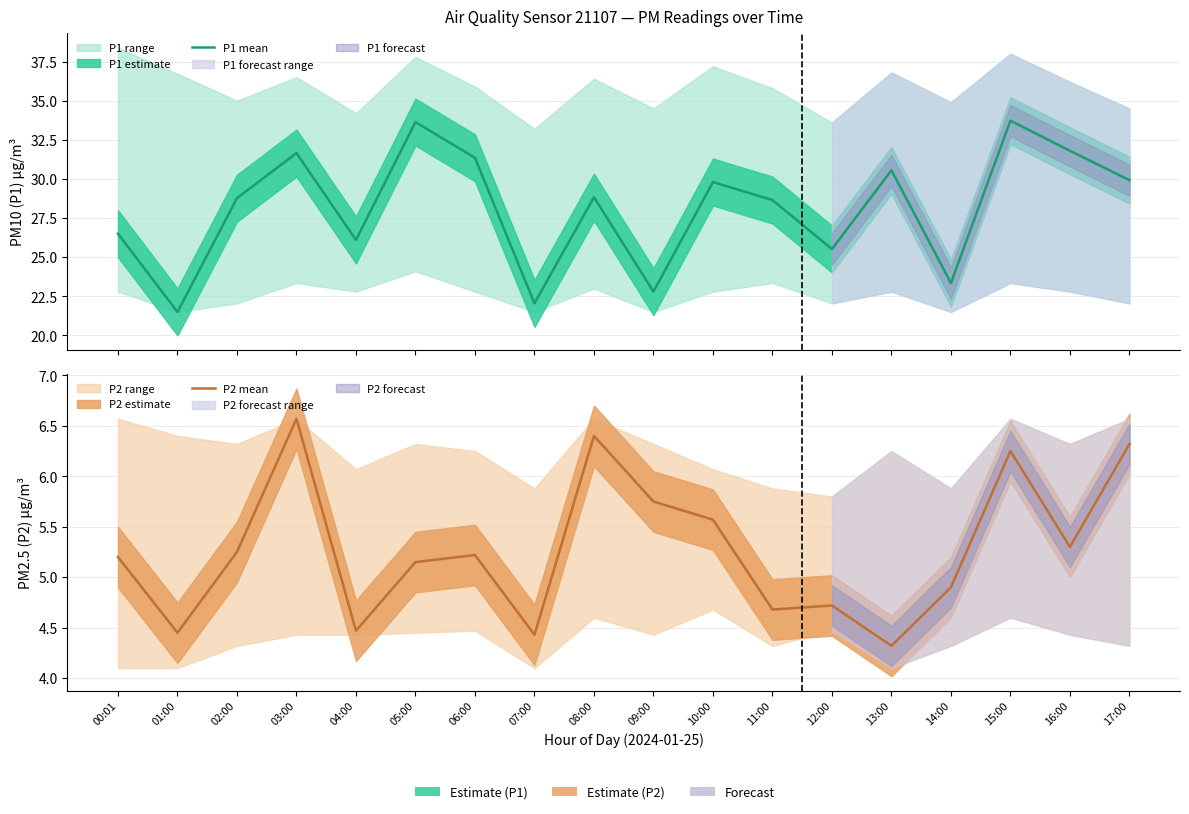

What position from the right is 00:01?

18